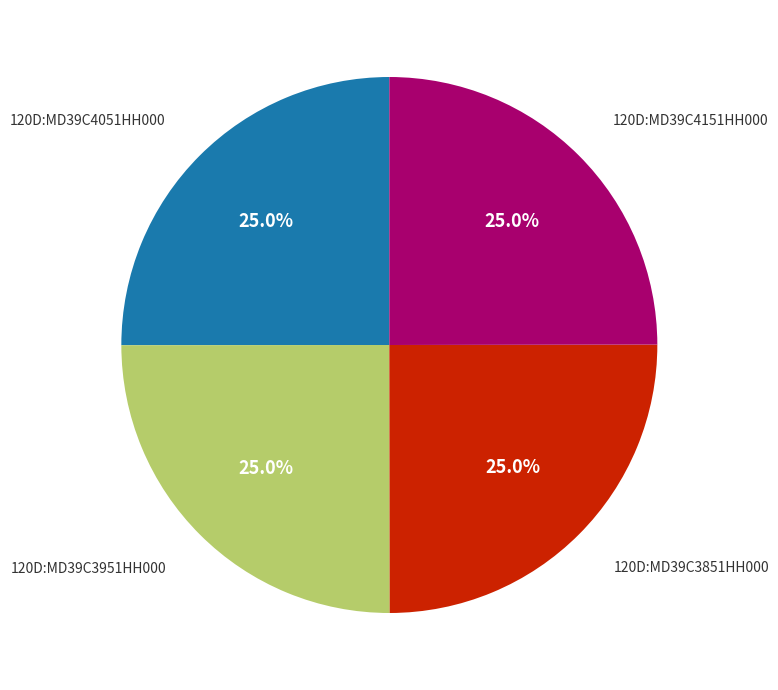

Does any single category account for the majority?

No